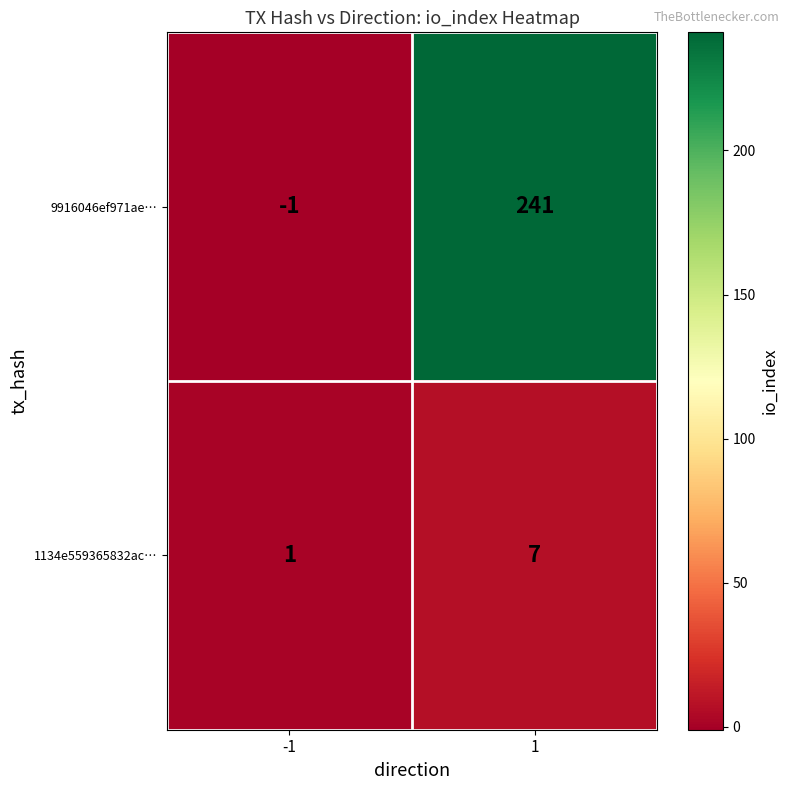

Count the number of categories in the chart.

2